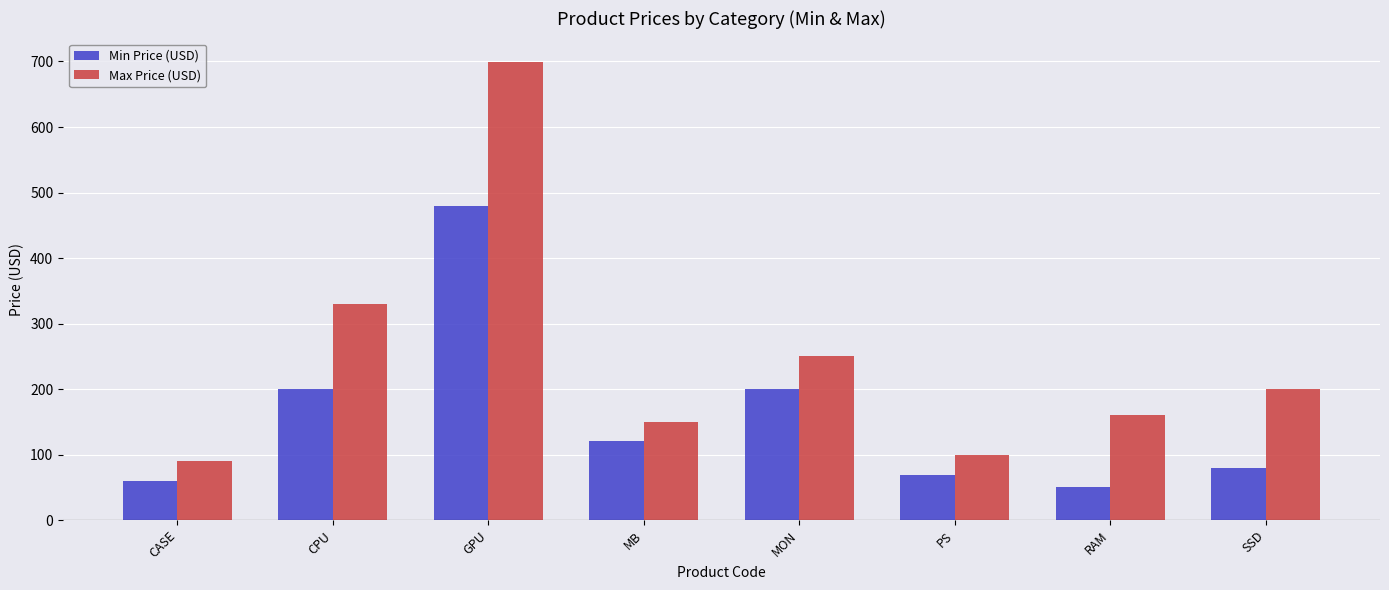

At how many categories does at least one series exceed 299?

2